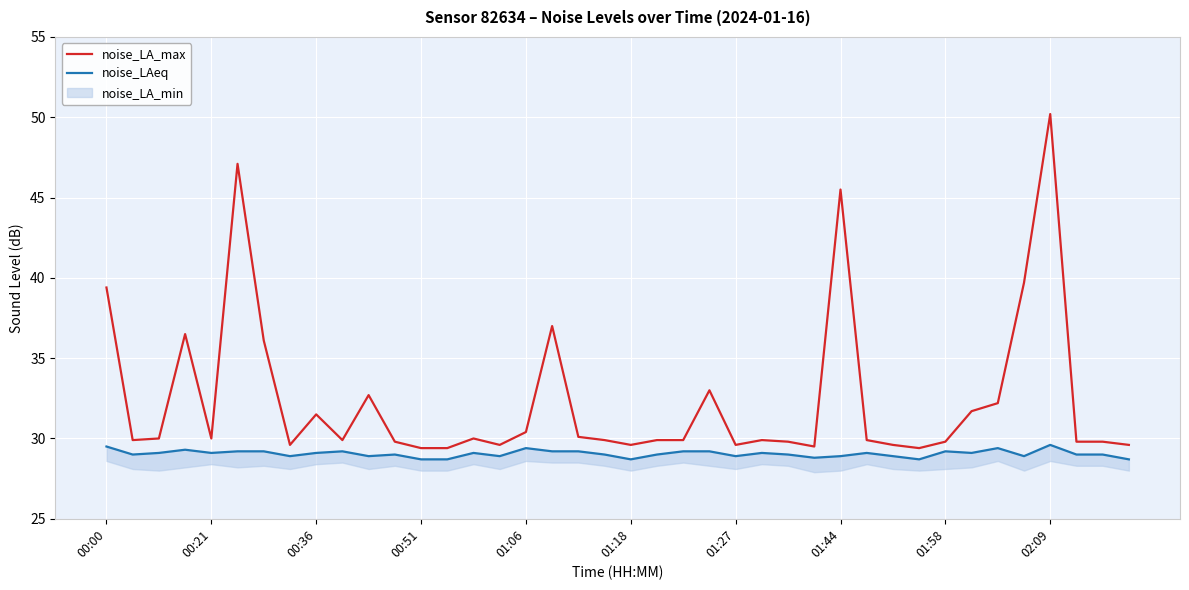

What is the maximum value shown in the chart?

50.2